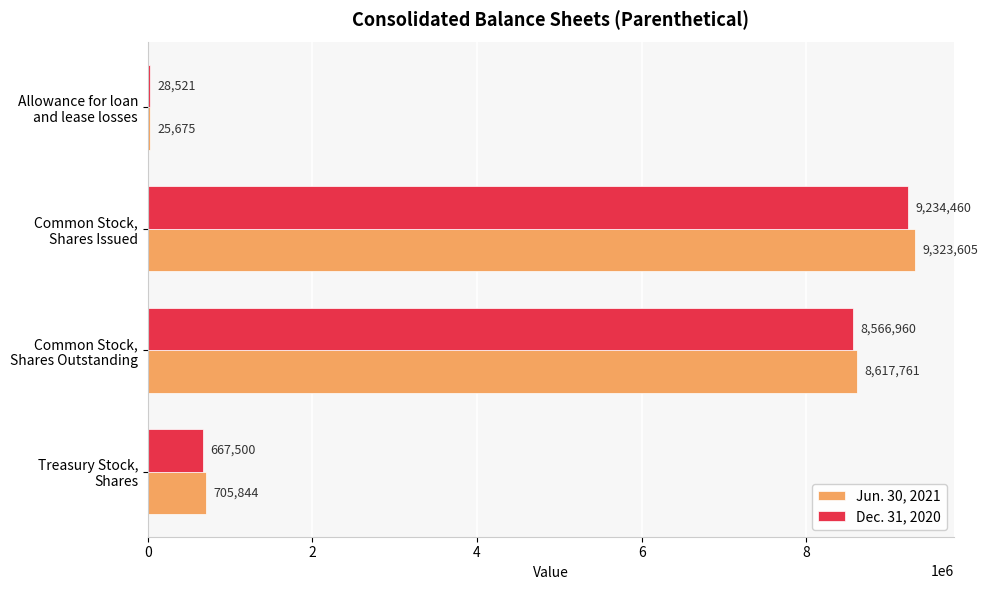

What is the greatest value displayed?

9323605